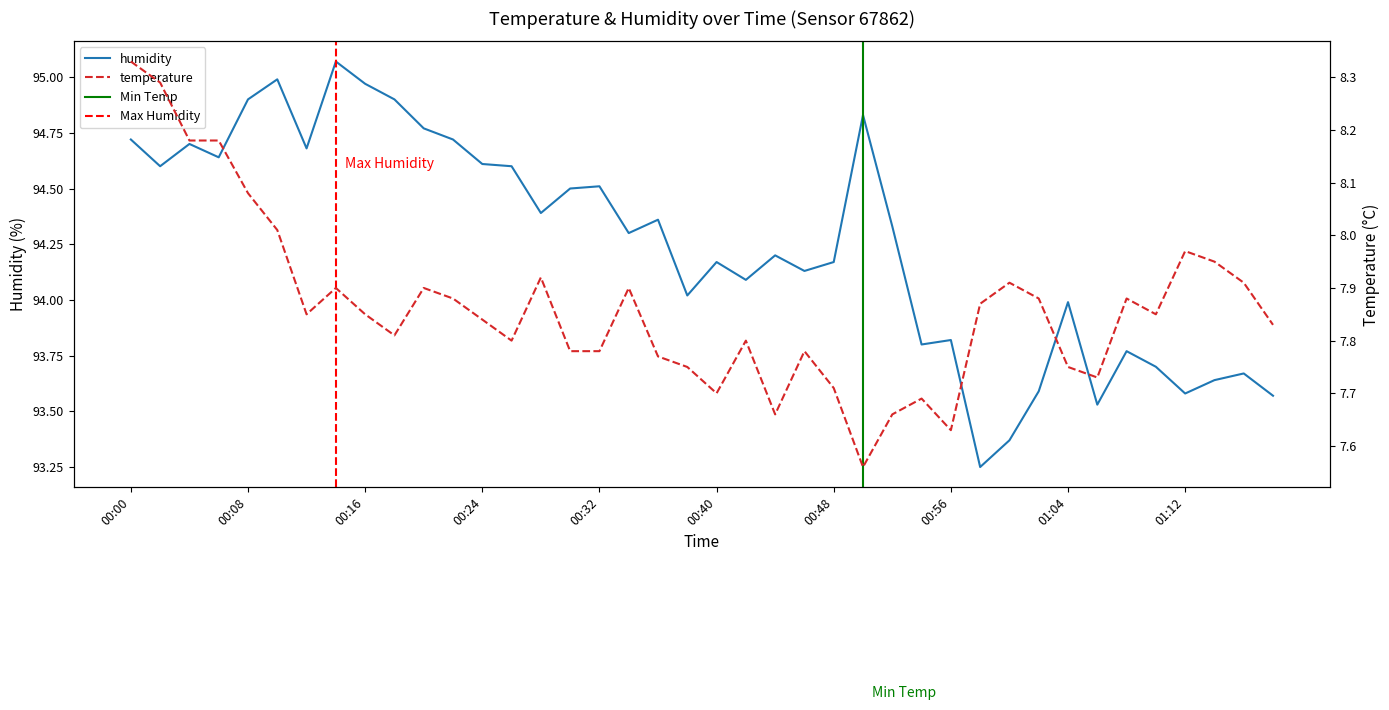

Is the value of humidity at 28 greater than the value of temperature at 26?

Yes